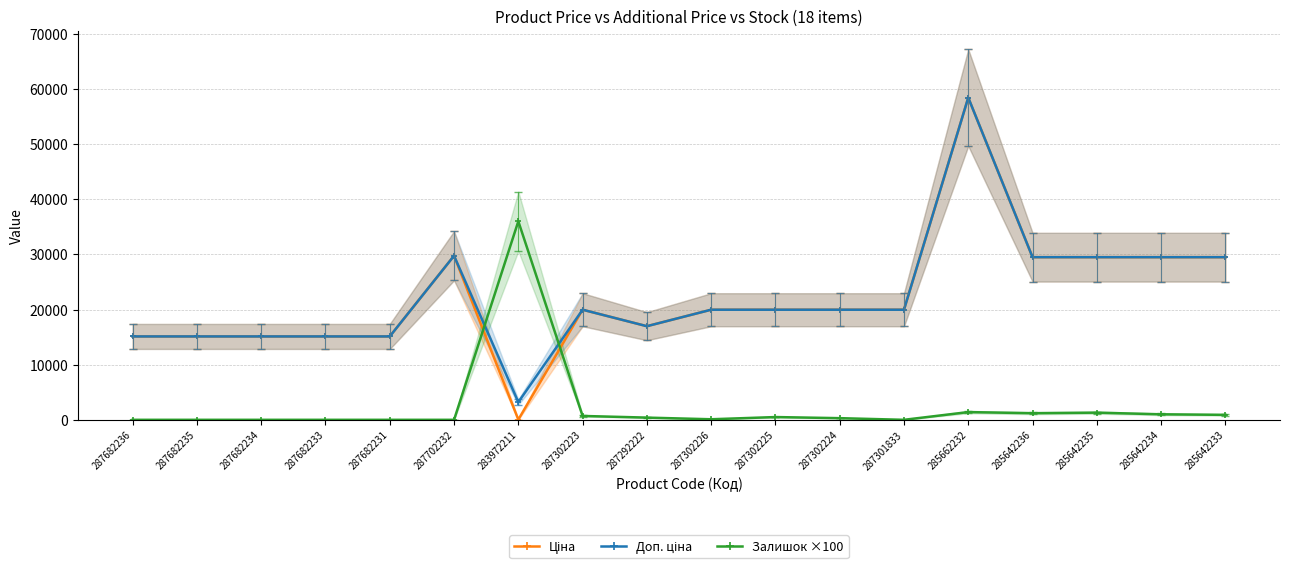

What is the difference between the highest and lowest values at 287301833?

19964.2